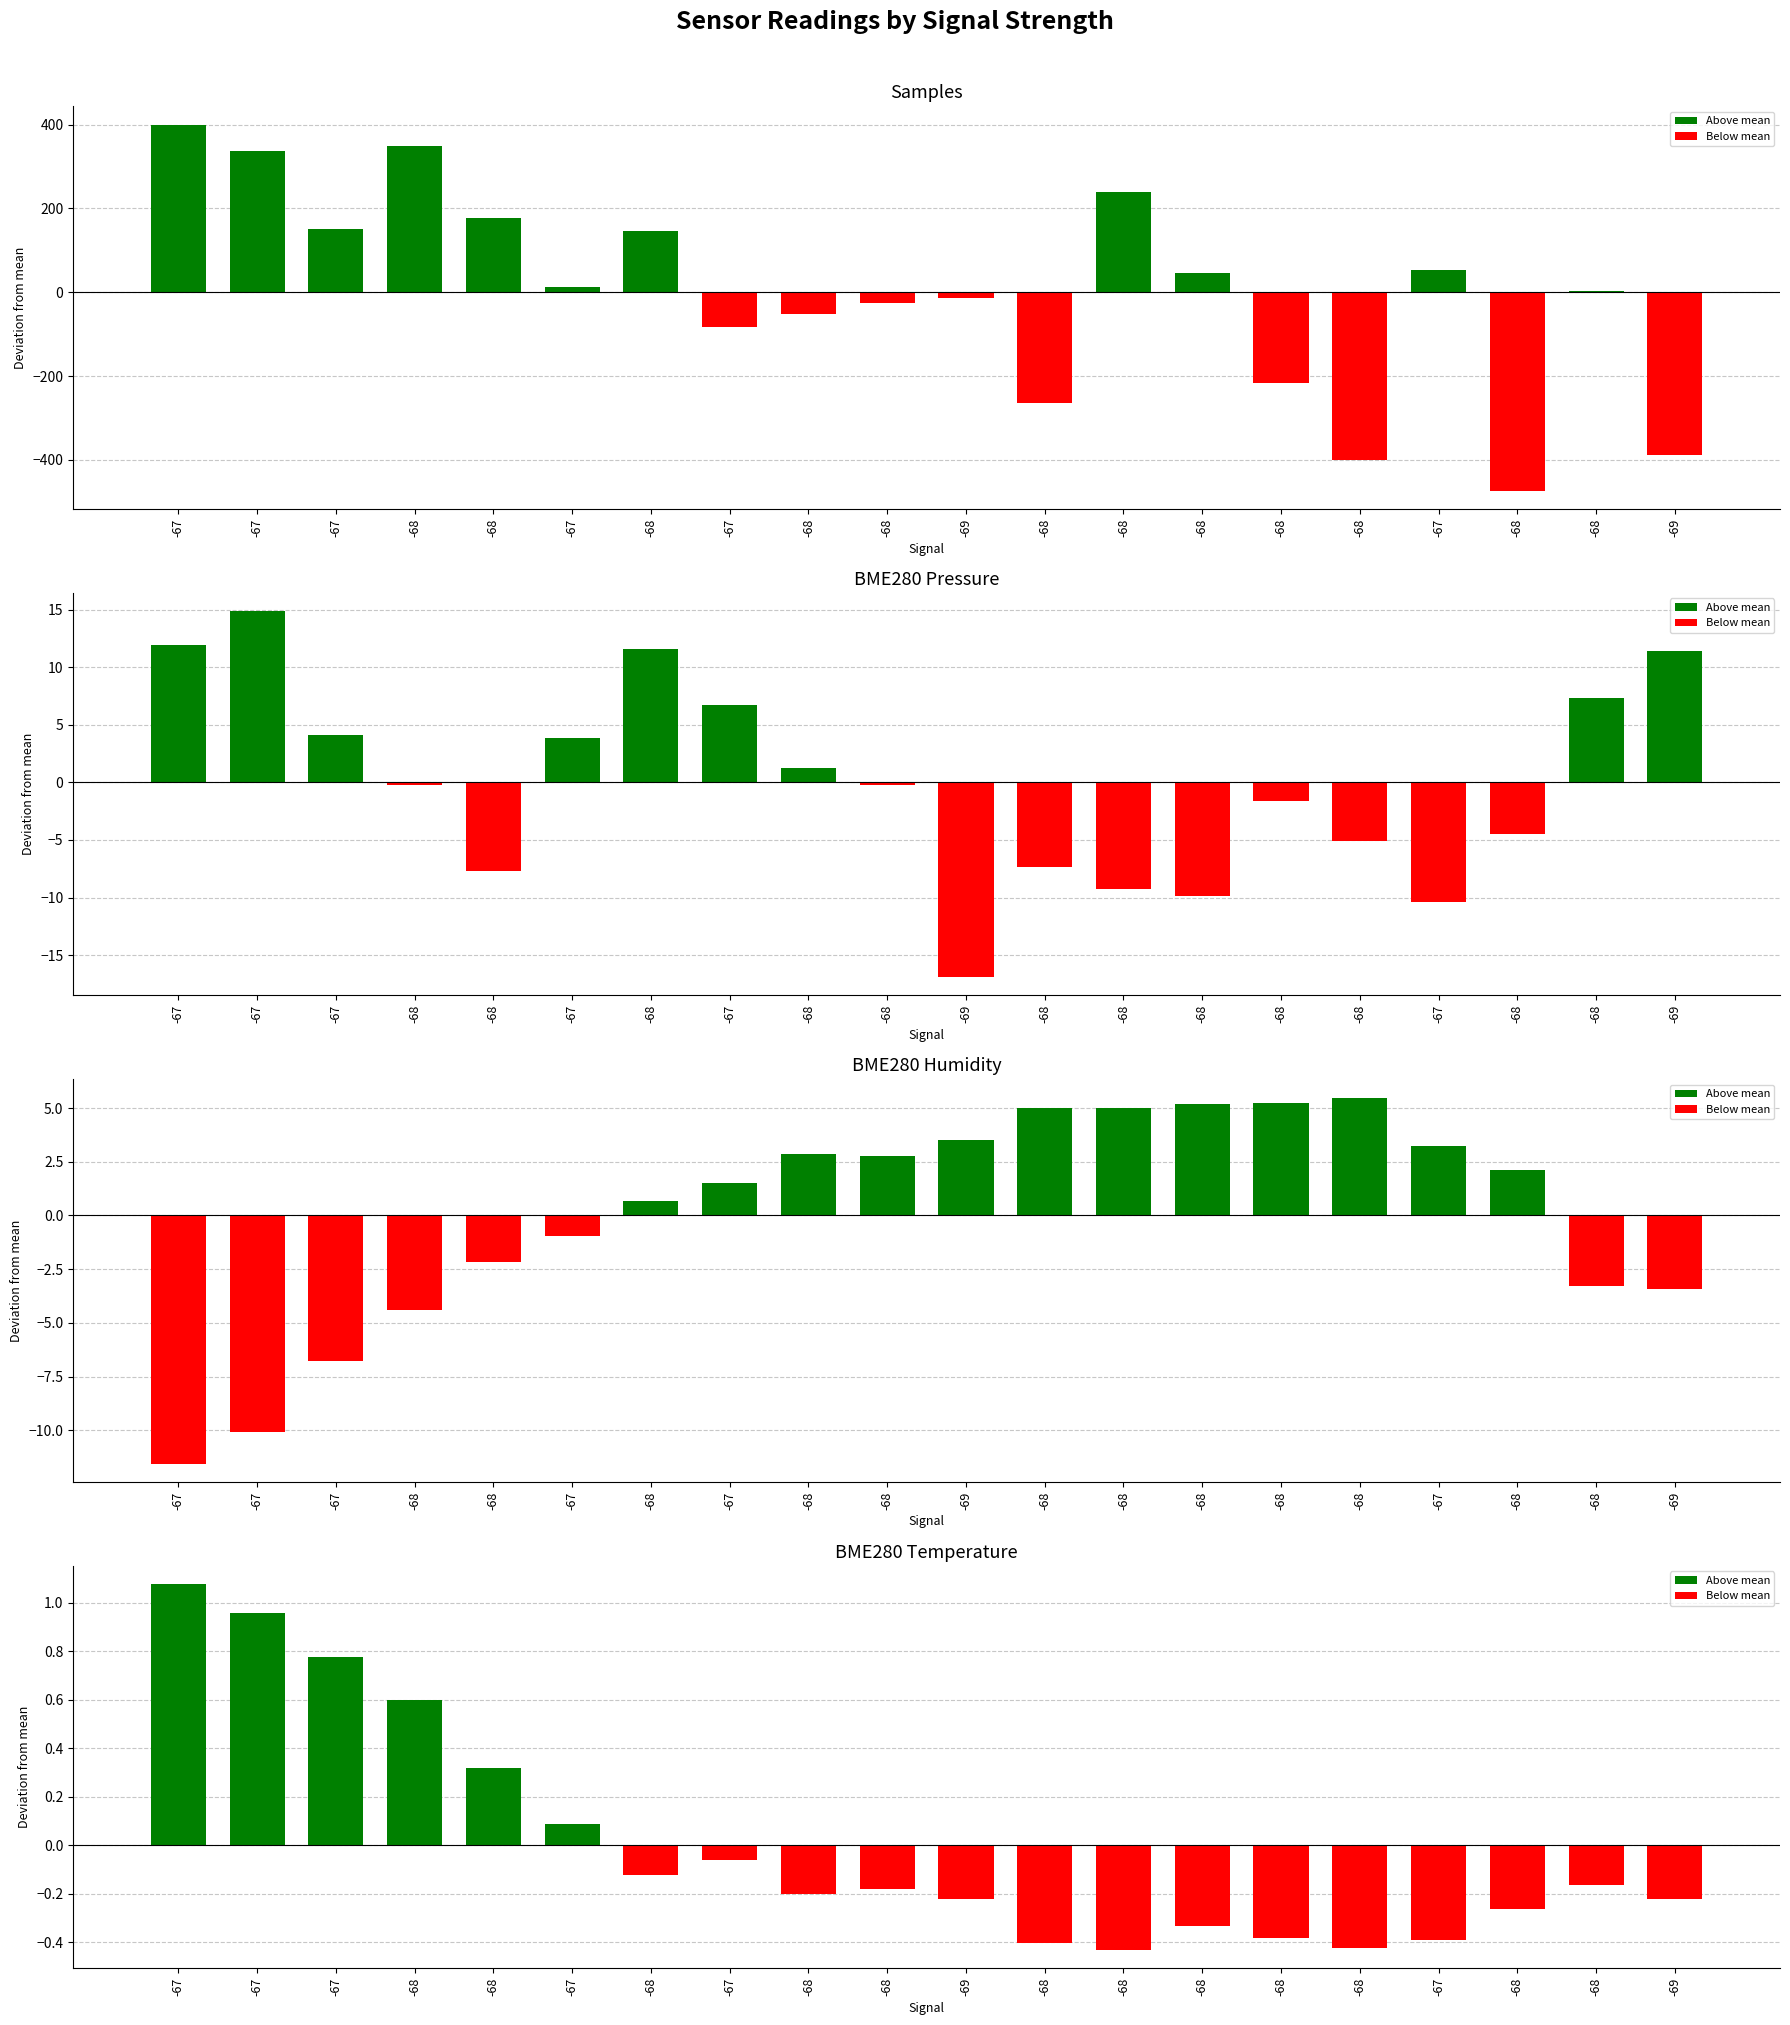

Which category has the highest value in the BME280_humidity series?

-68